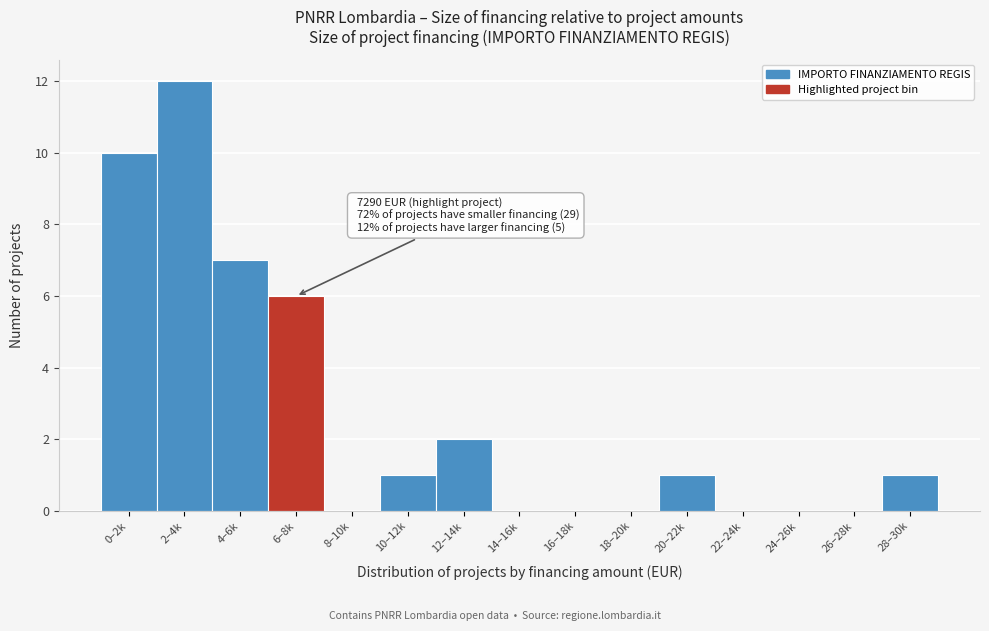

Reading left to right, transcribe all the data shown in this chart.

0–2k=10	2–4k=12	4–6k=7	6–8k=6	8–10k=0	10–12k=1	12–14k=2	14–16k=0	16–18k=0	18–20k=0	20–22k=1	22–24k=0	24–26k=0	26–28k=0	28–30k=1